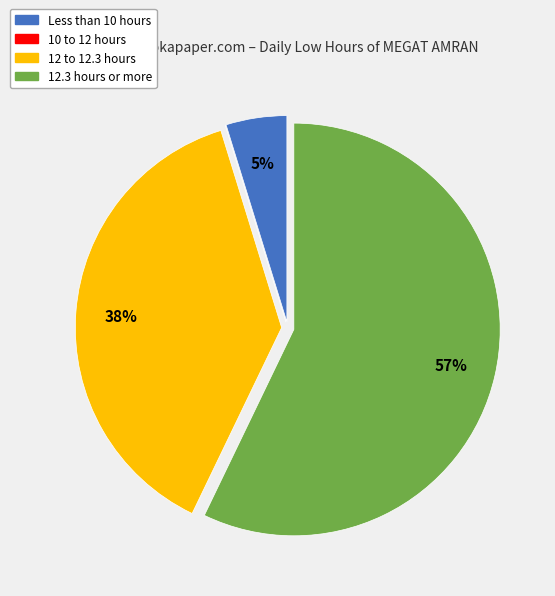

Between 12.3 hours or more and Less than 10 hours, which is larger?

12.3 hours or more